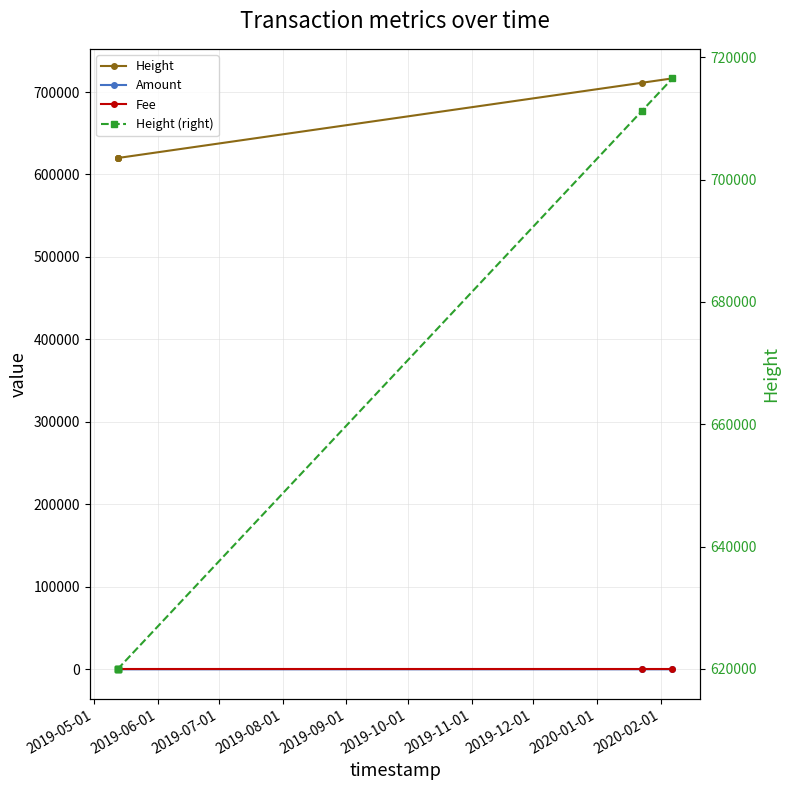

How many values in the Height (right) series are below 619945?

3